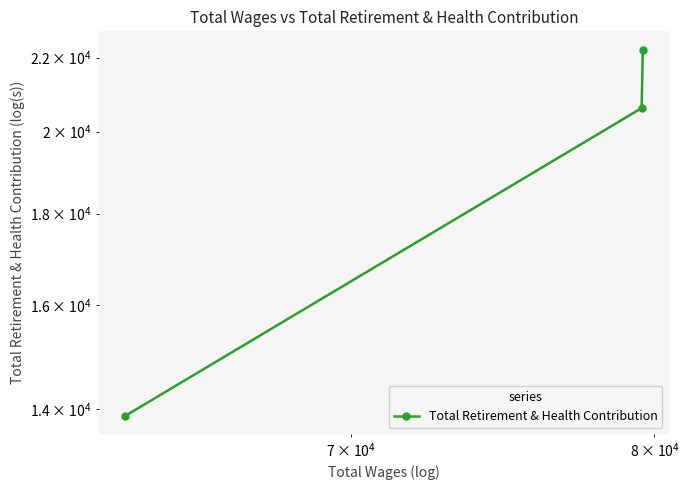

How many categories are shown in the chart?

3